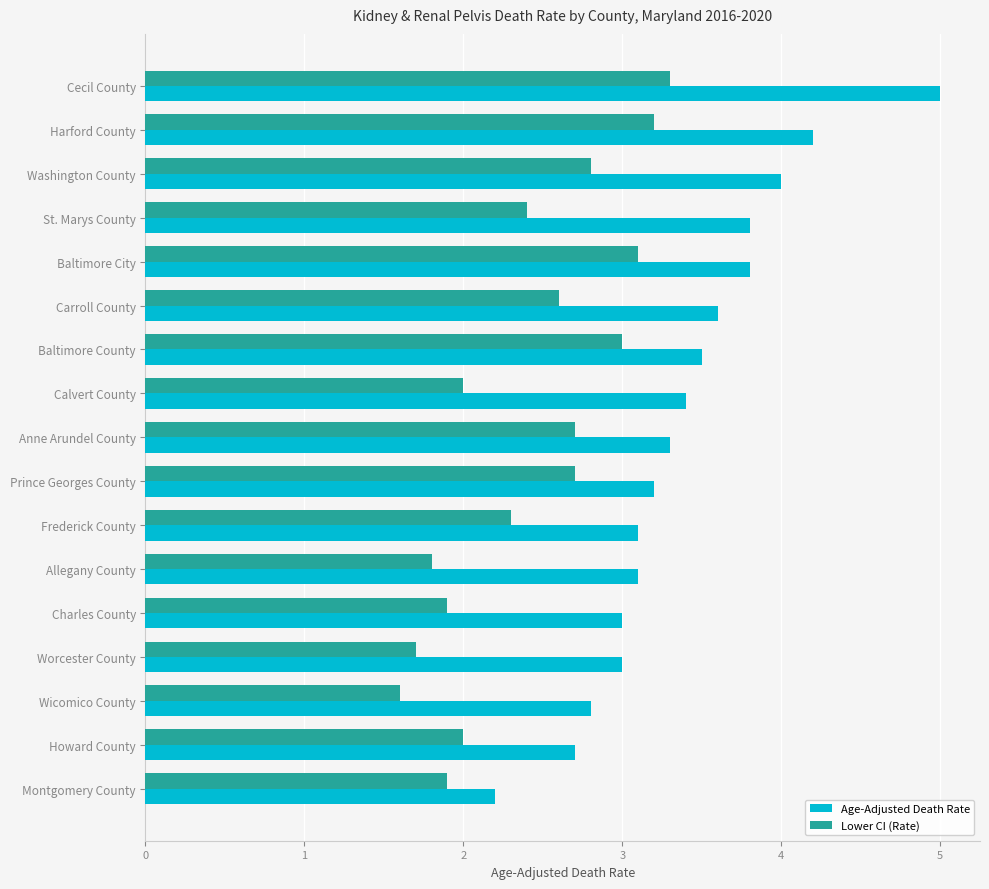

What is the smallest value displayed?

1.6